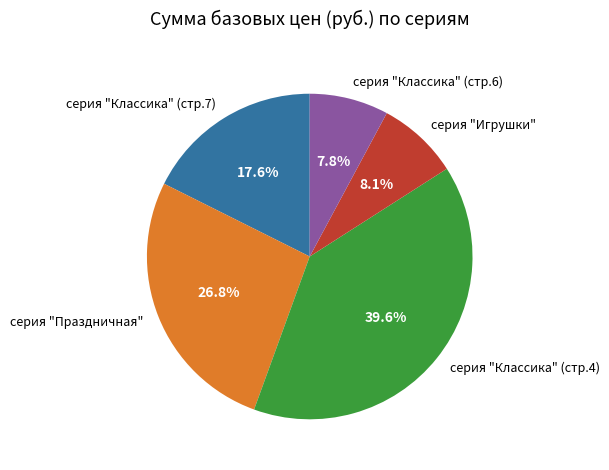

Between серия "Классика" (стр.6) and серия "Классика" (стр.4), which is larger?

серия "Классика" (стр.4)